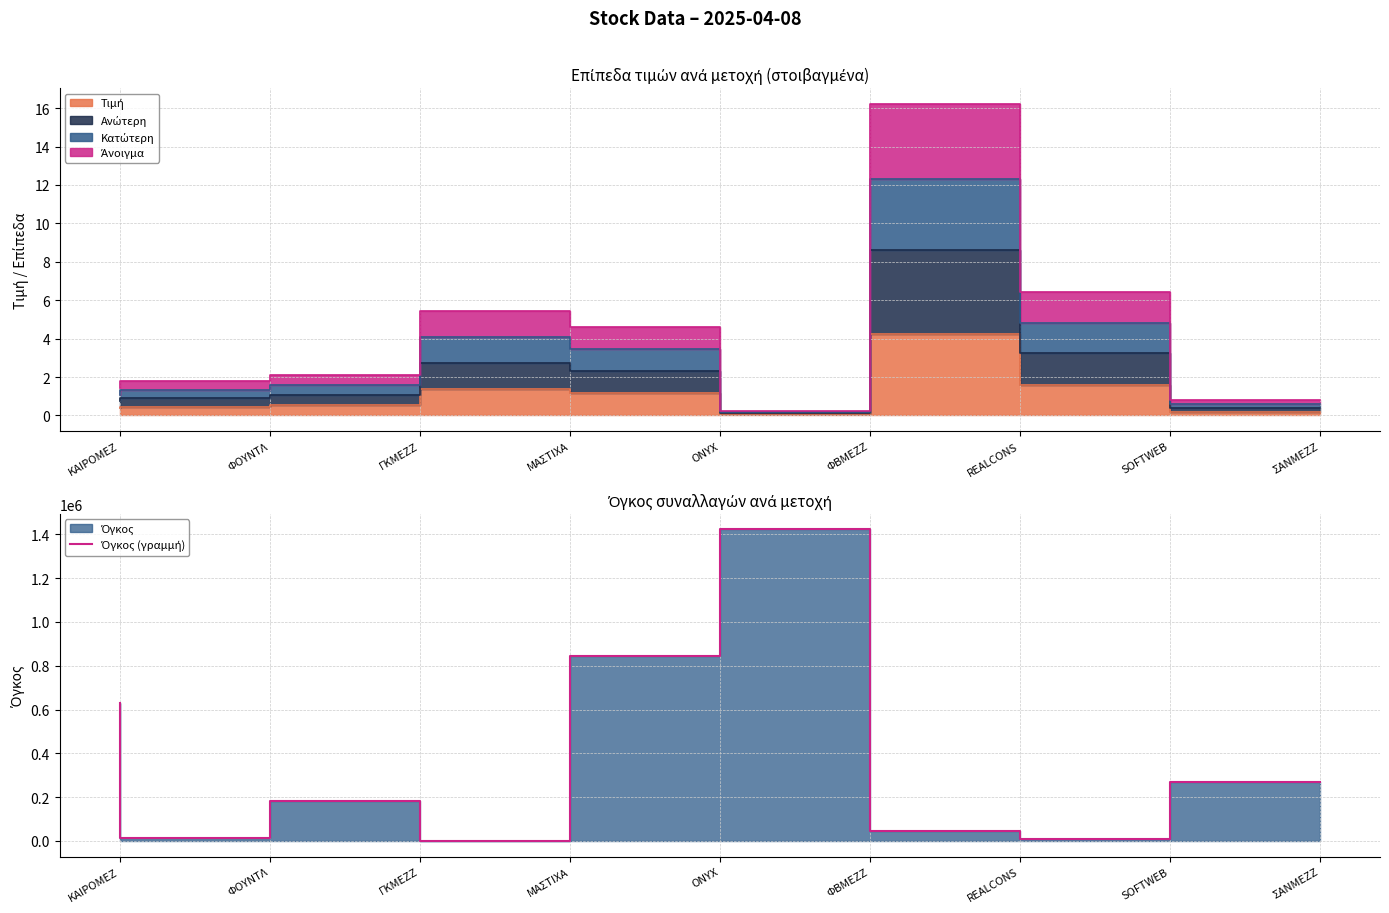

What is the label of the 2nd point from the right?

SOFTWEB